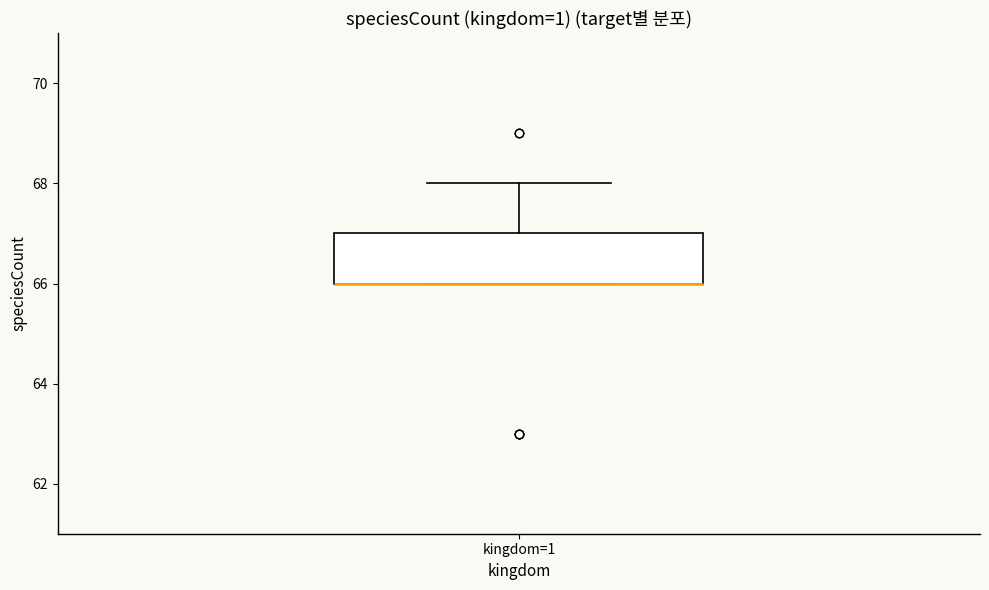

Transcribe this box plot: give where the median line is, the range the box spans, and where the two whiskers end, as read against the y-axis. The values are not printed on the chart, so give them approximately, as read against the axis.

median 66 (drawn on the box's lower edge), box 66 to 67, whiskers 66 to 68